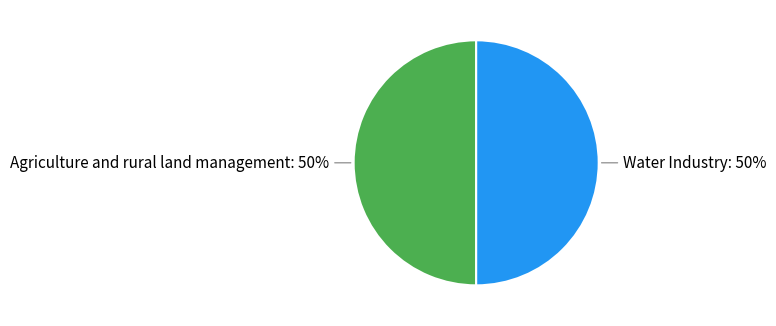

How many slices are in this pie chart?

2